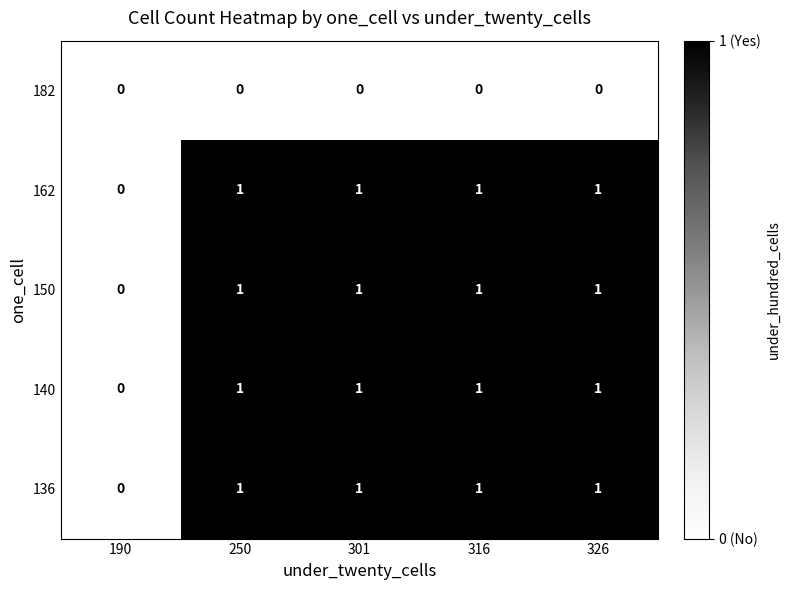

What is the total value across all series at 316?

4